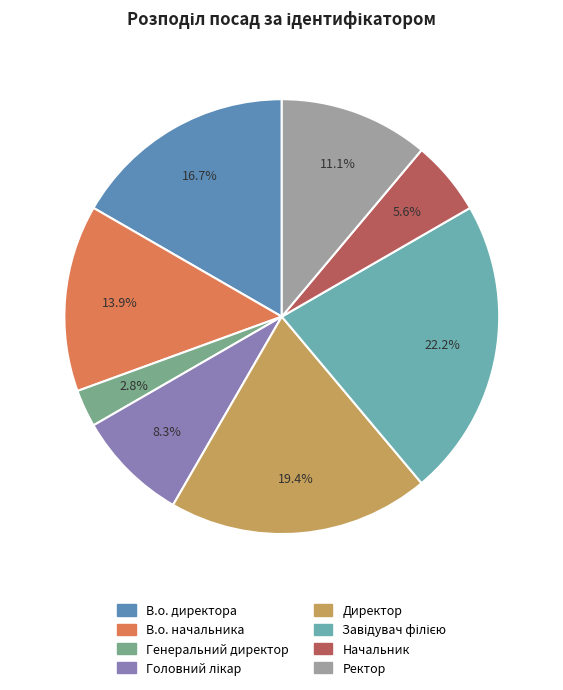

Is it true that В.о. начальника is 22% of the pie?

False